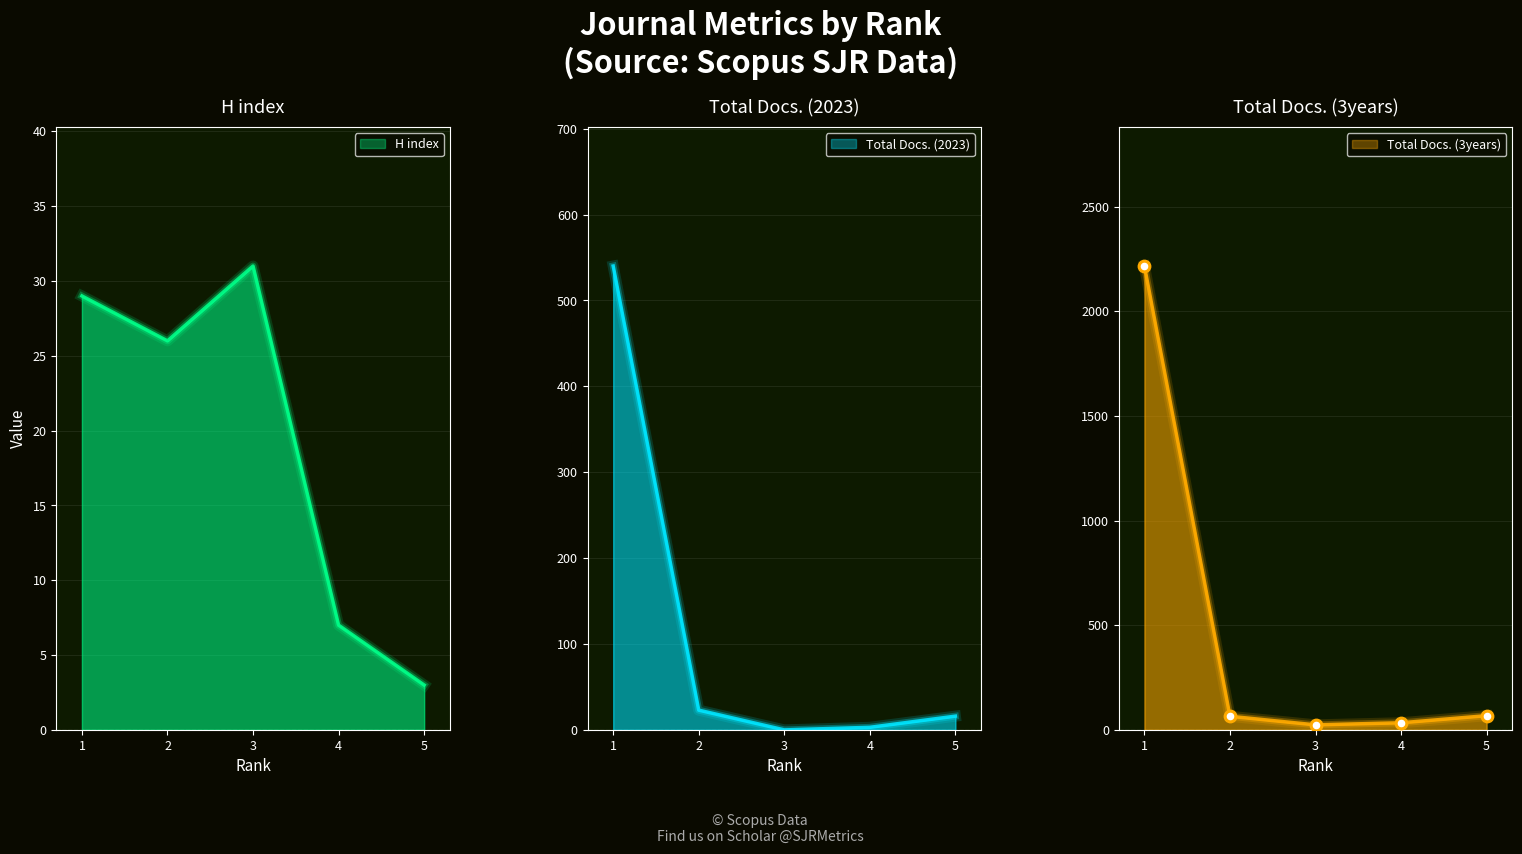

Which series contains the lowest Y value?

Total Docs. (2023)